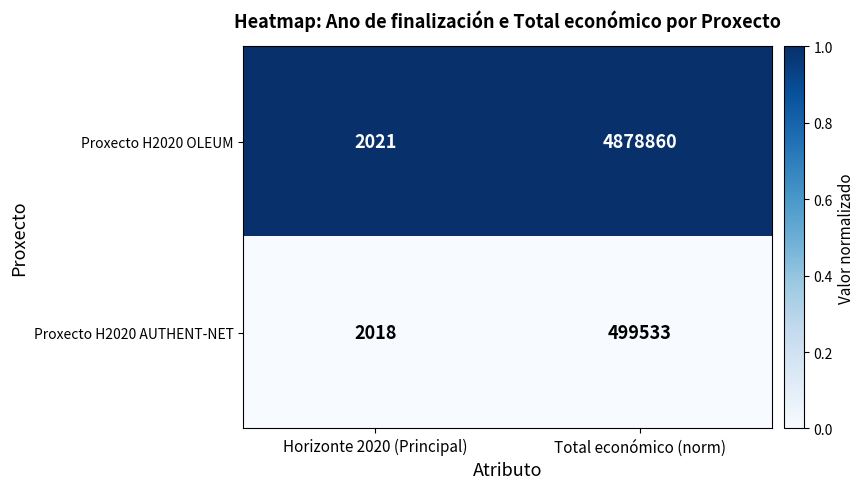

Rank the series by their maximum value, from lowest to highest.

Proxecto H2020 AUTHENT-NET, Proxecto H2020 OLEUM